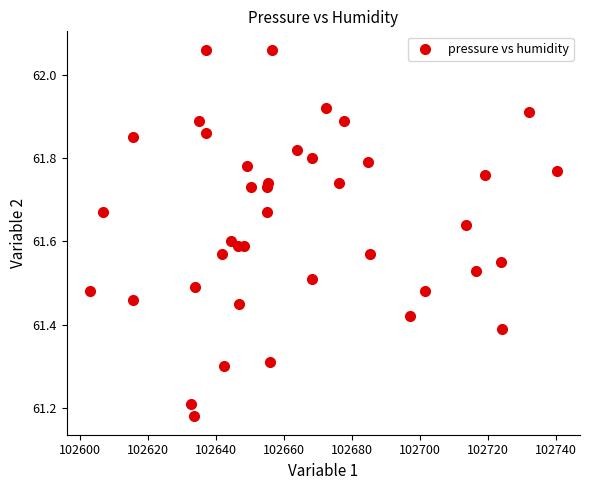

What is the range of X values (max minus min)?

137.4